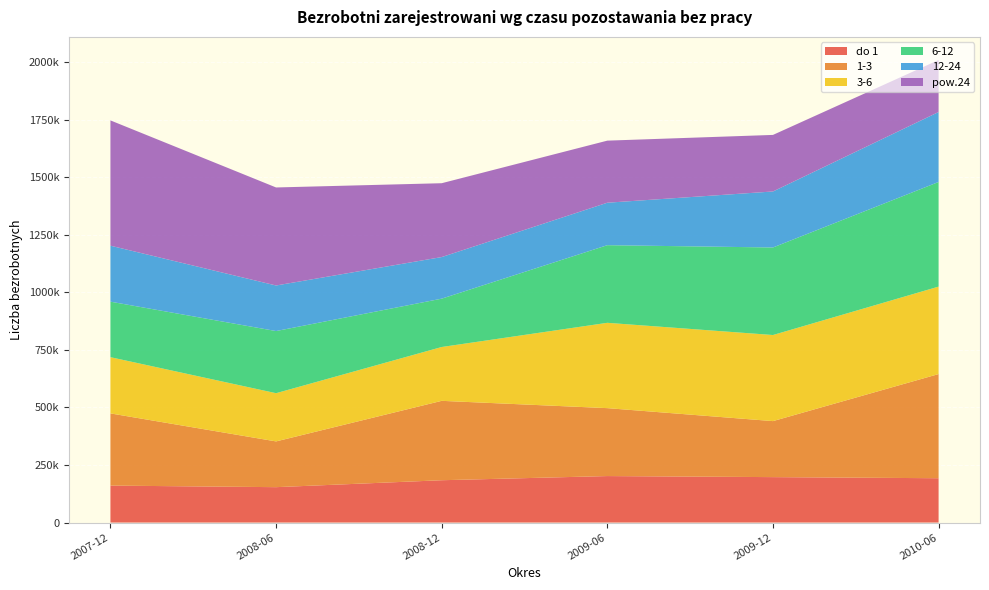

Reading left to right, what are all the values shown in this chart?

do 1: 2007-12=160562	2008-06=153737	2008-12=183866	2009-06=201936	2009-12=197347	2010-06=192545
1-3: 2007-12=313505	2008-06=198715	2008-12=344777	2009-06=295005	2009-12=243246	2010-06=452396
3-6: 2007-12=244182	2008-06=209380	2008-12=233784	2009-06=370559	2009-12=373881	2010-06=379765
6-12: 2007-12=241081	2008-06=269894	2008-12=209986	2009-06=337135	2009-12=380158	2010-06=454480
12-24: 2007-12=243125	2008-06=197871	2008-12=180656	2009-06=184437	2009-12=243246	2010-06=303787
pow.24: 2007-12=544118	2008-06=425724	2008-12=320683	2009-06=269578	2009-12=245652	2010-06=225828